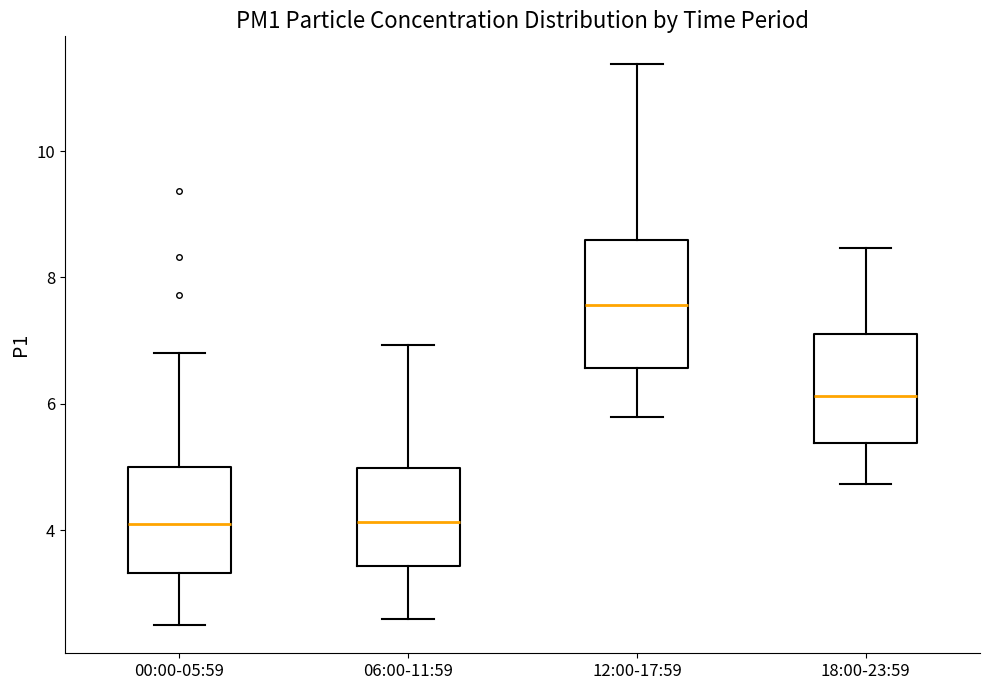

Which box is the tallest, from its lower edge to its upper edge?

12:00-17:59